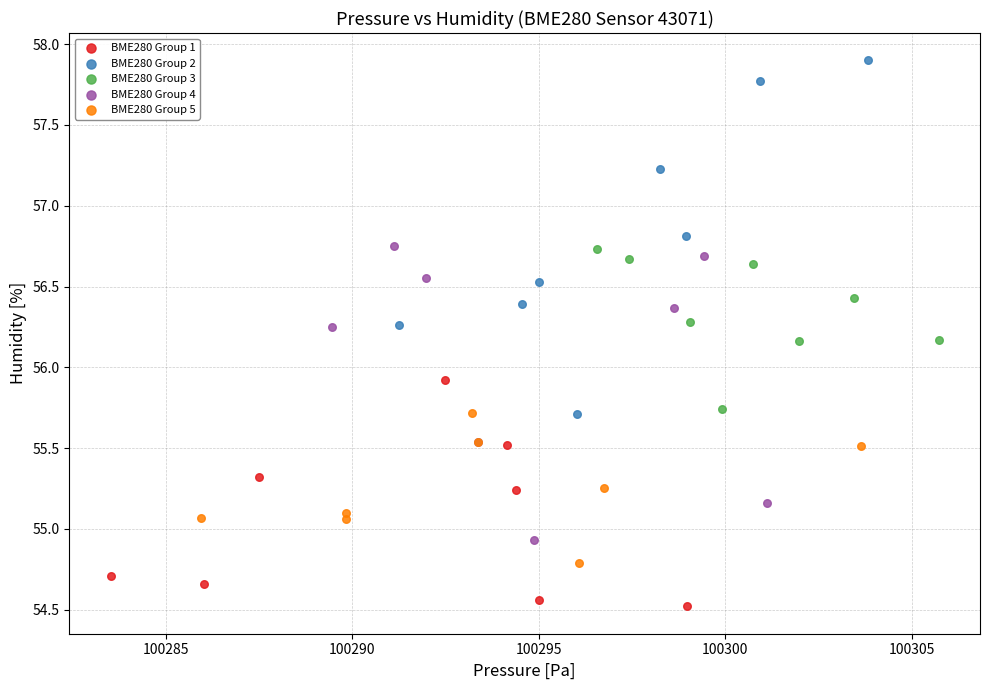

What are all the series names shown in the legend?

BME280 Group 1, BME280 Group 2, BME280 Group 3, BME280 Group 4, BME280 Group 5